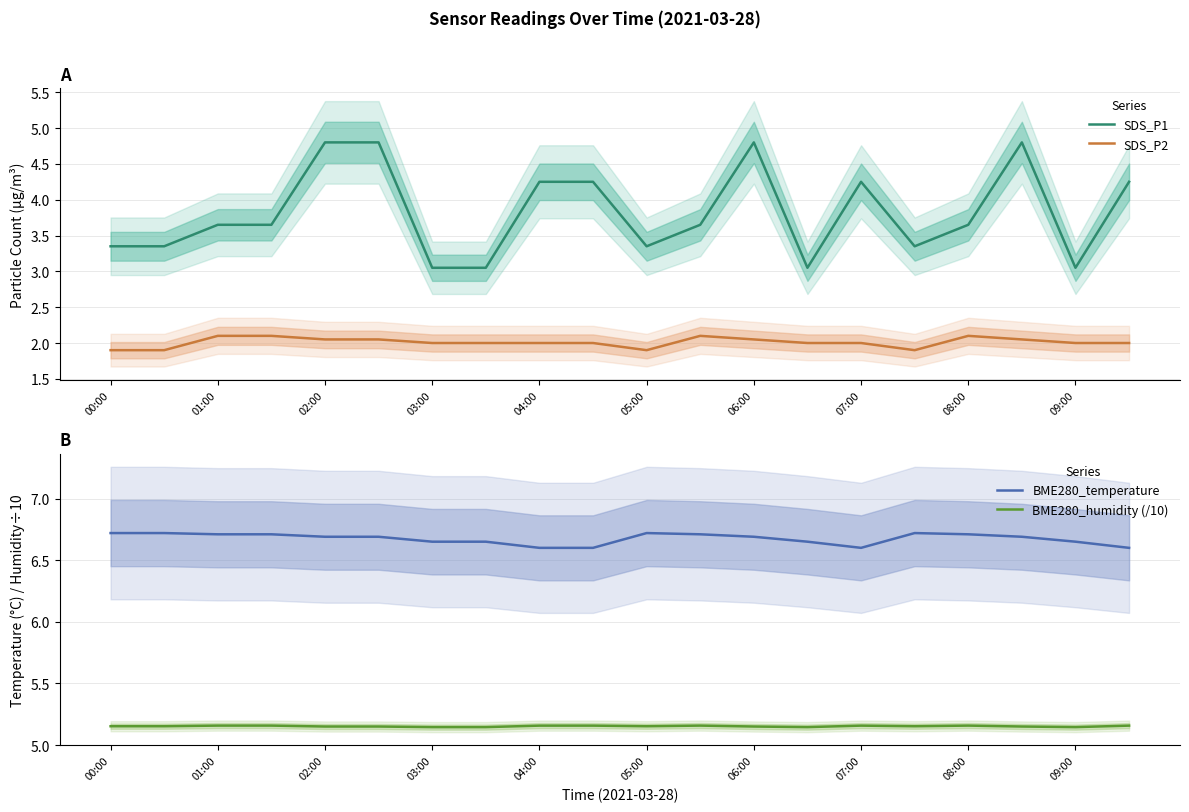

What is the maximum value for SDS_P2?

2.1